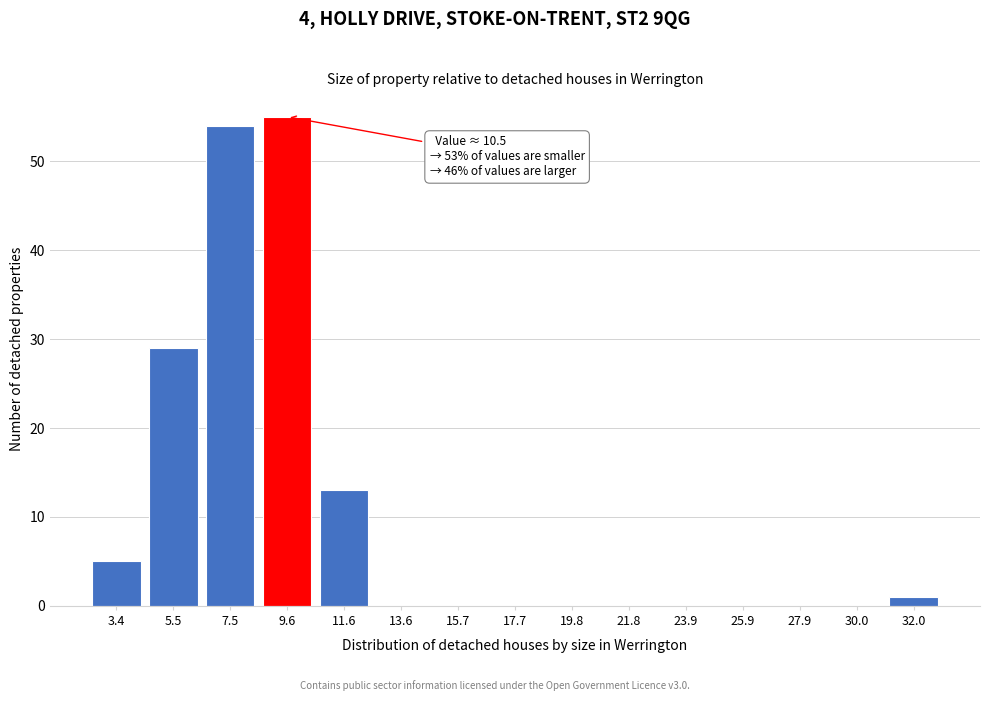

Reading left to right, extract all data points from this chart.

3.4=5	5.5=29	7.5=54	9.6=55	11.6=13	13.6=0	15.7=0	17.7=0	19.8=0	21.8=0	23.9=0	25.9=0	27.9=0	30.0=0	32.0=1